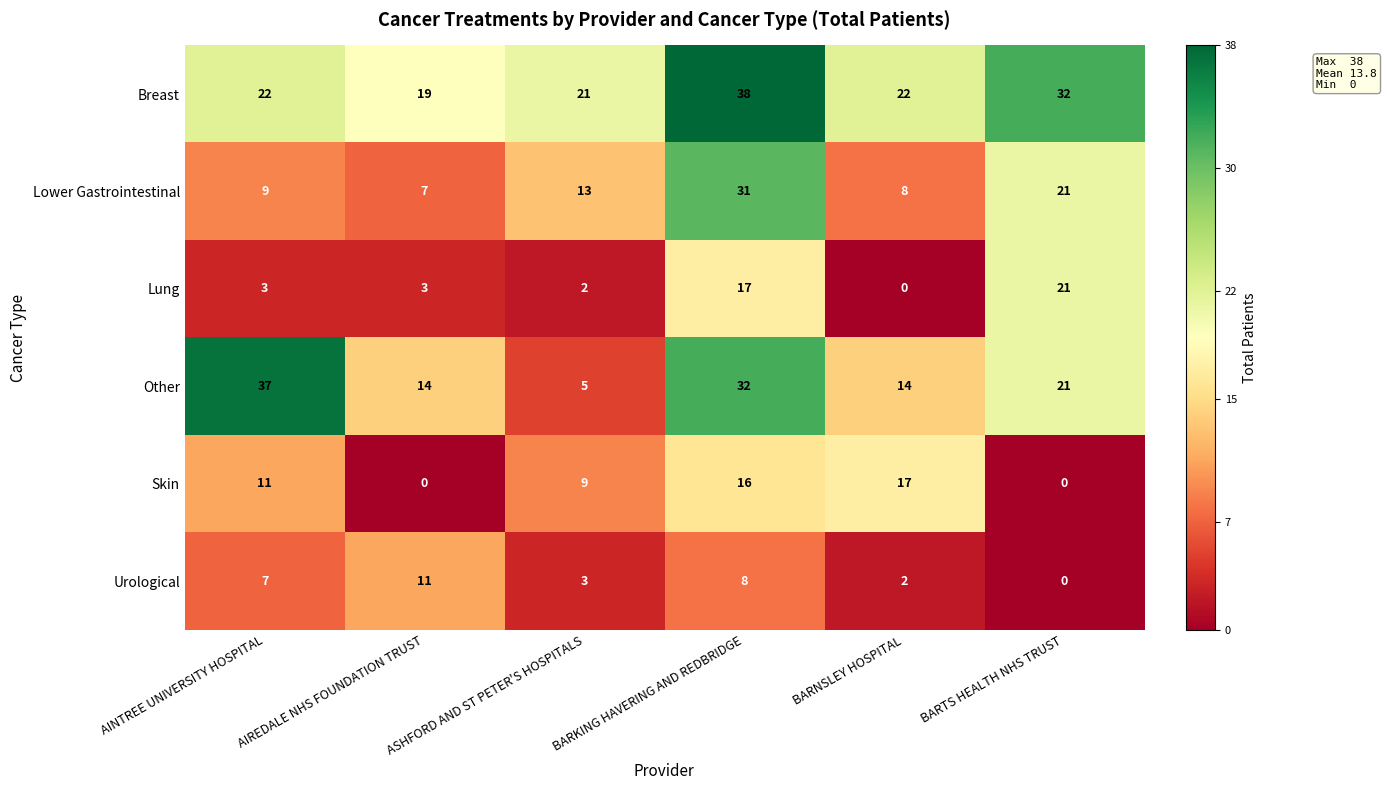

Which series changed the most between BARKING HAVERING AND REDBRIDGE and BARNSLEY HOSPITAL?

Lower Gastrointestinal